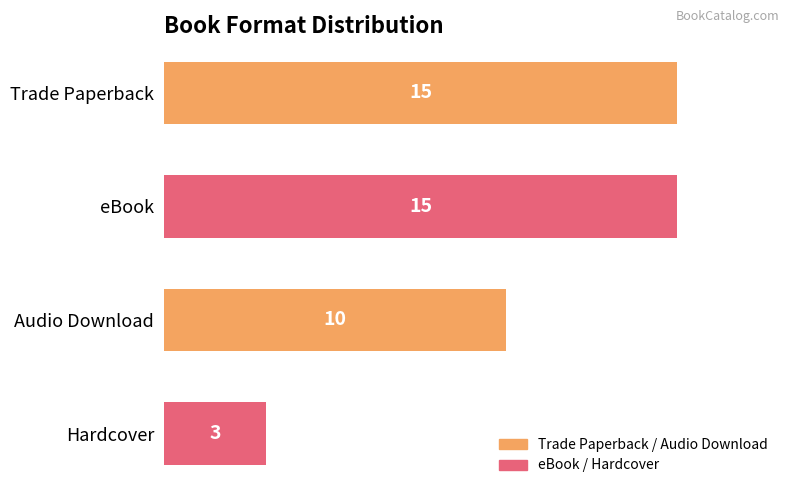

What is the label of the 4th bar from the top?

Hardcover